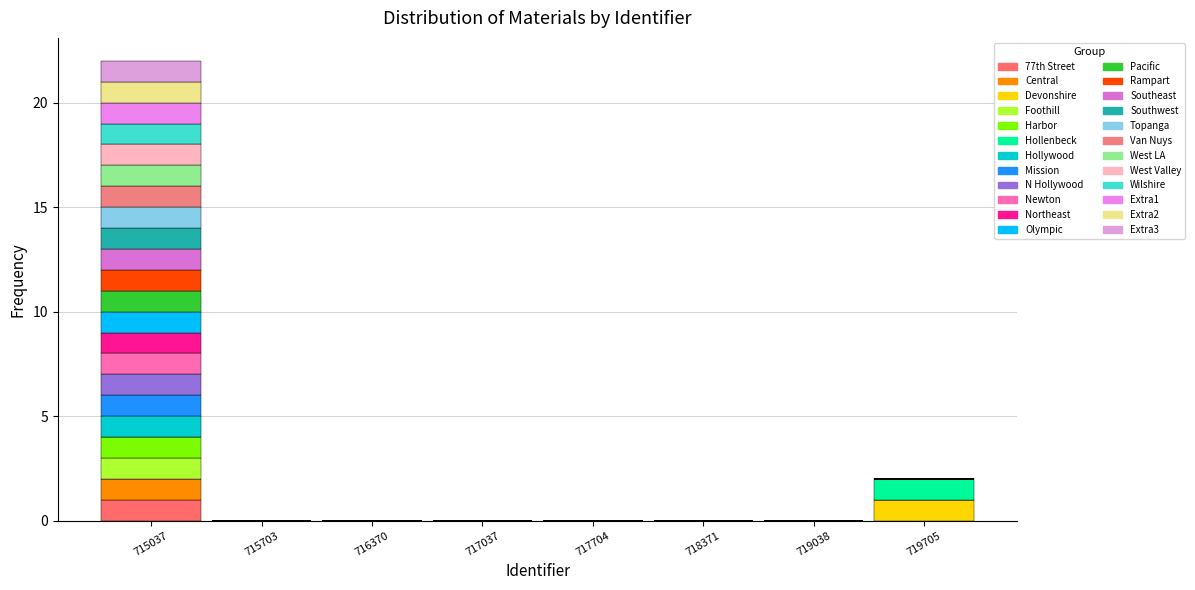

Are the bars grouped side by side (vs. stacked)?

No